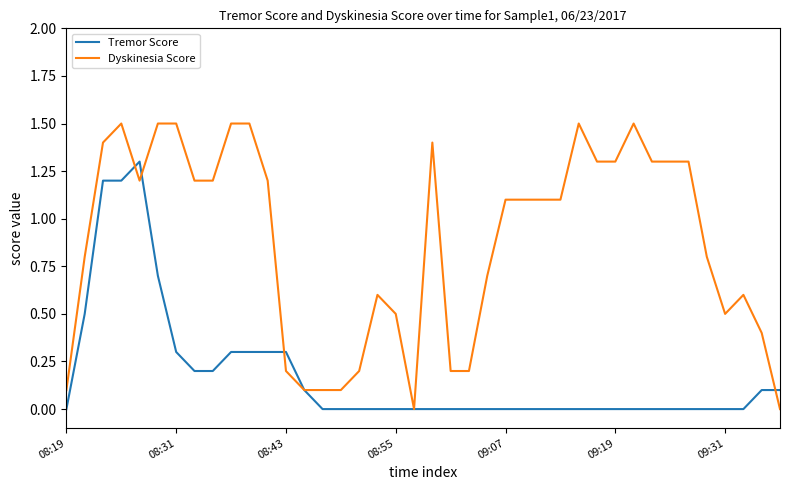

Rank the series by their maximum value, from highest to lowest.

Dyskinesia Score, Tremor Score